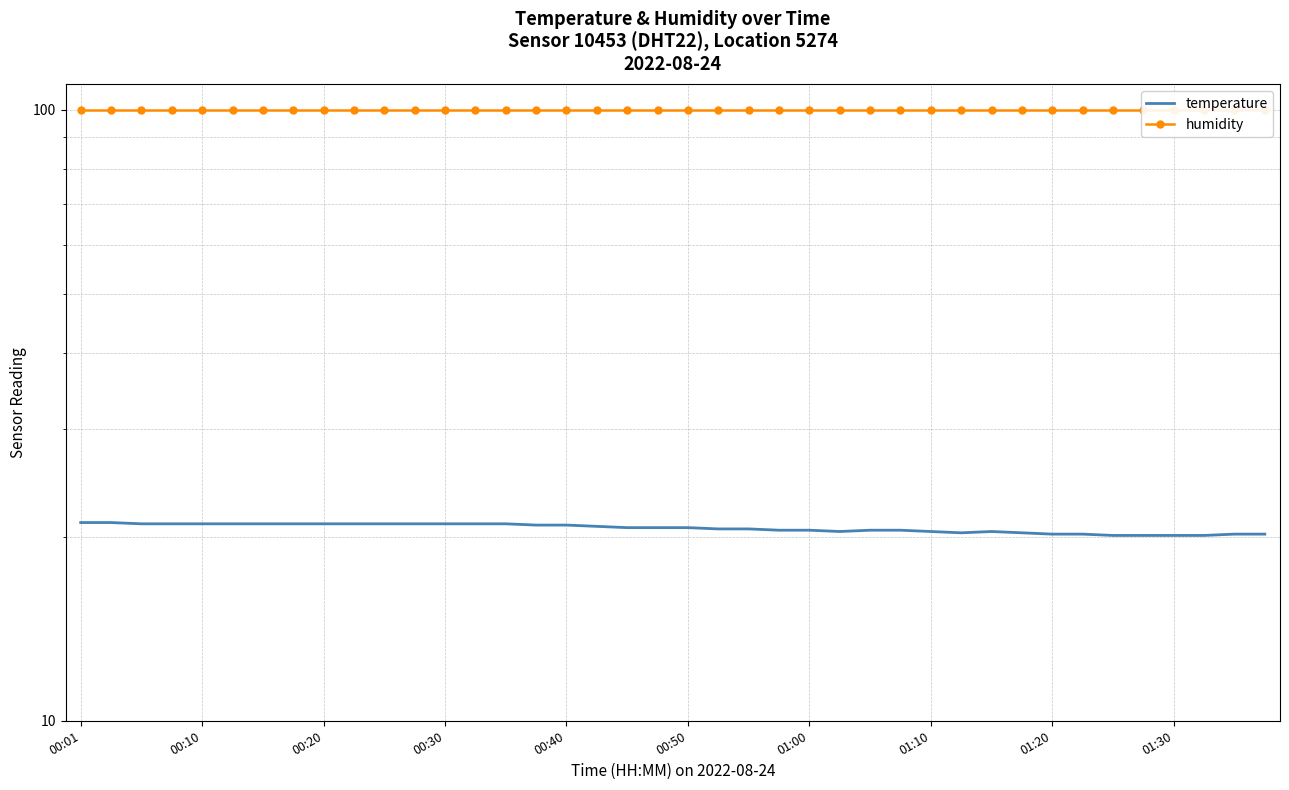

True or false: temperature and humidity cross at least once.

False